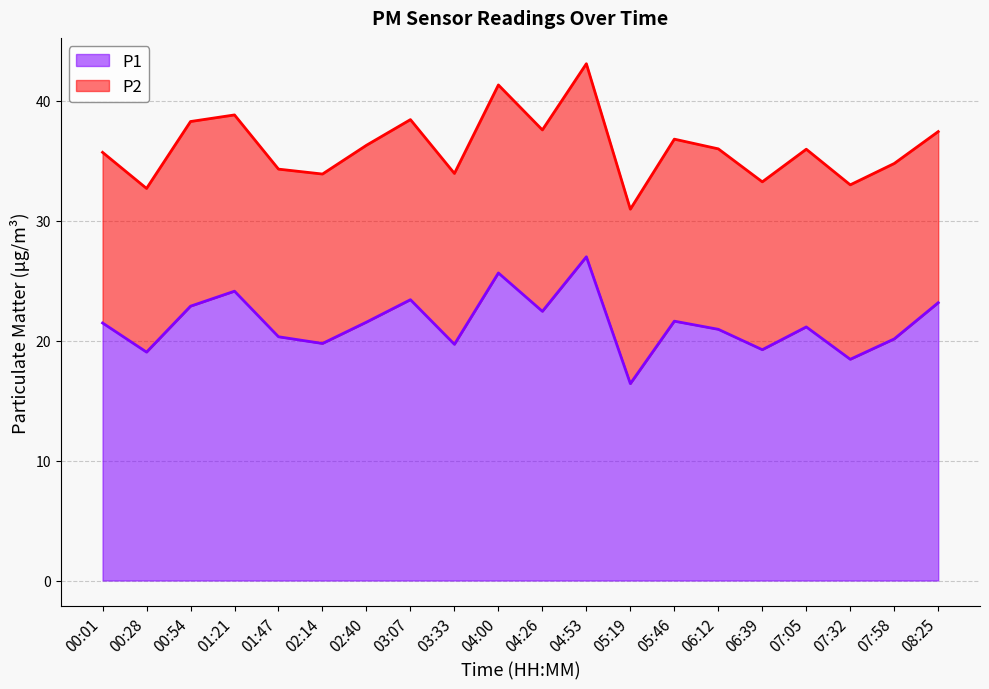

How many categories are shown in the chart?

20